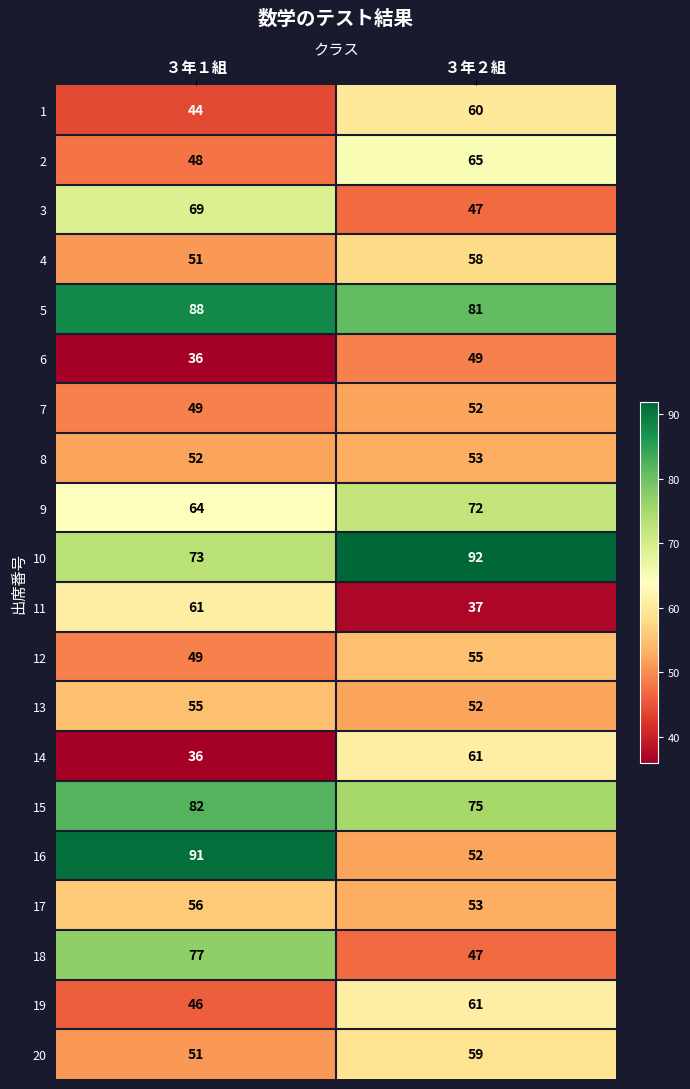

What value does the 10 series have at ３年２組?

92